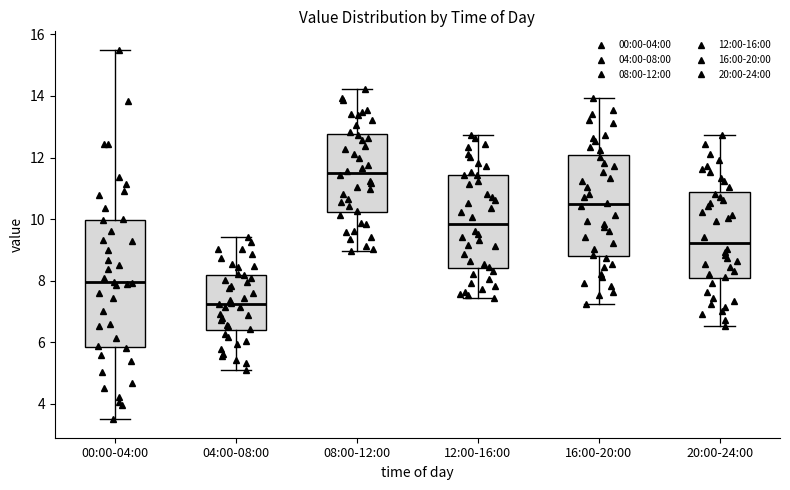

Where is the upper edge of the box for 08:00-12:00 on the y-axis? The values are not printed on the chart, so give them approximately, as read against the axis.

12.8